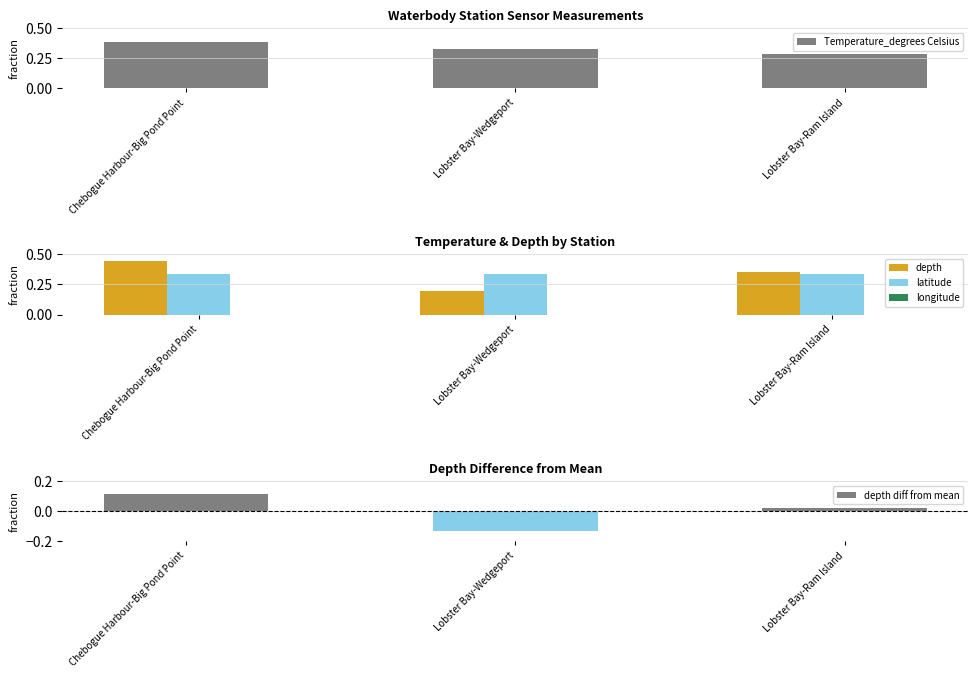

What are all the series names shown in the legend?

Temperature_degrees Celsius, depth, latitude, longitude, depth diff from mean